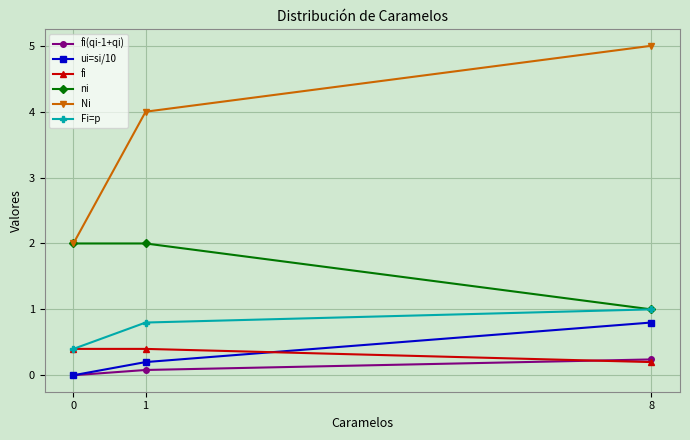

Which series has the largest total across all categories?

Ni